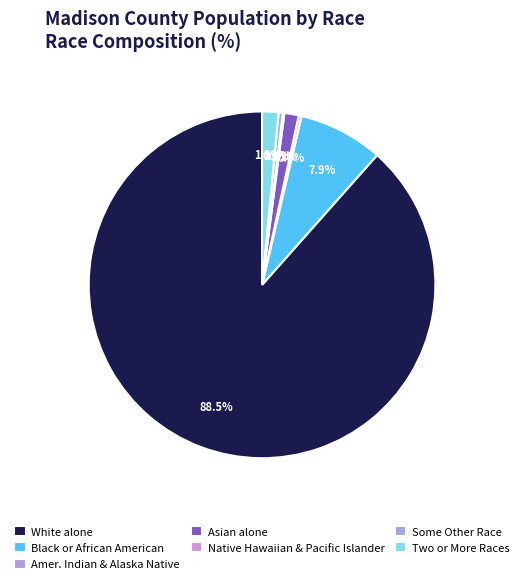

Does any single category account for the majority?

Yes